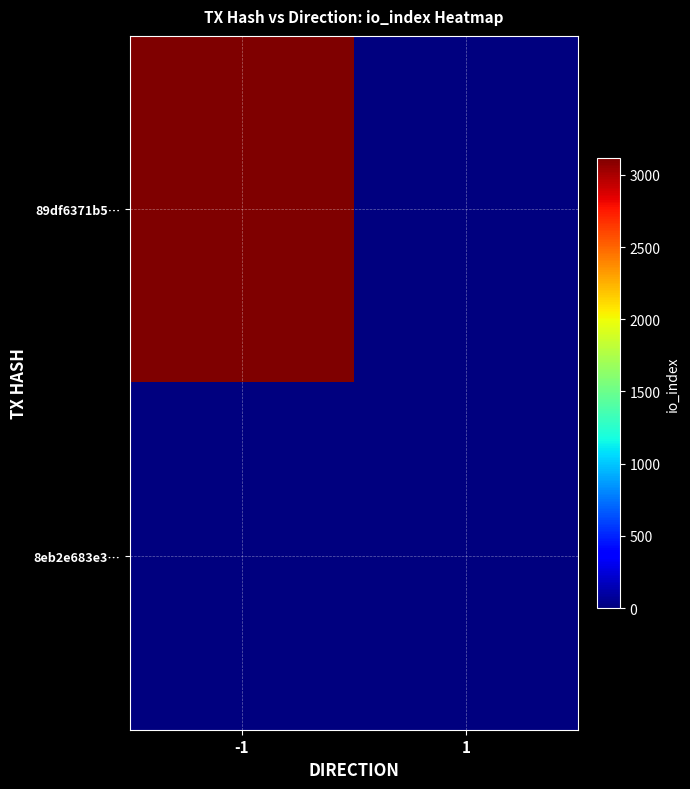

What is the maximum value shown in the chart?

3120